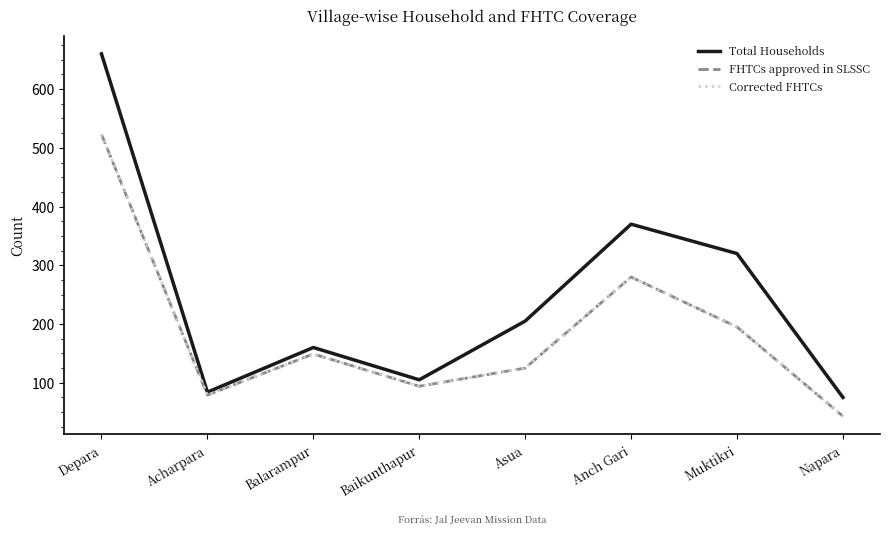

Which series has the widest spread of values?

Total Households